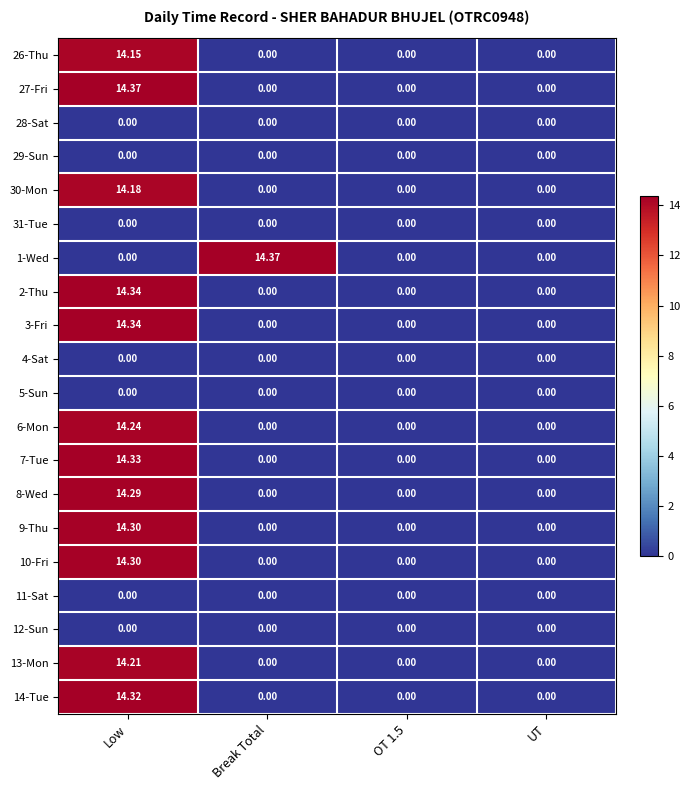

At which category is the sum across all series the highest?

Low